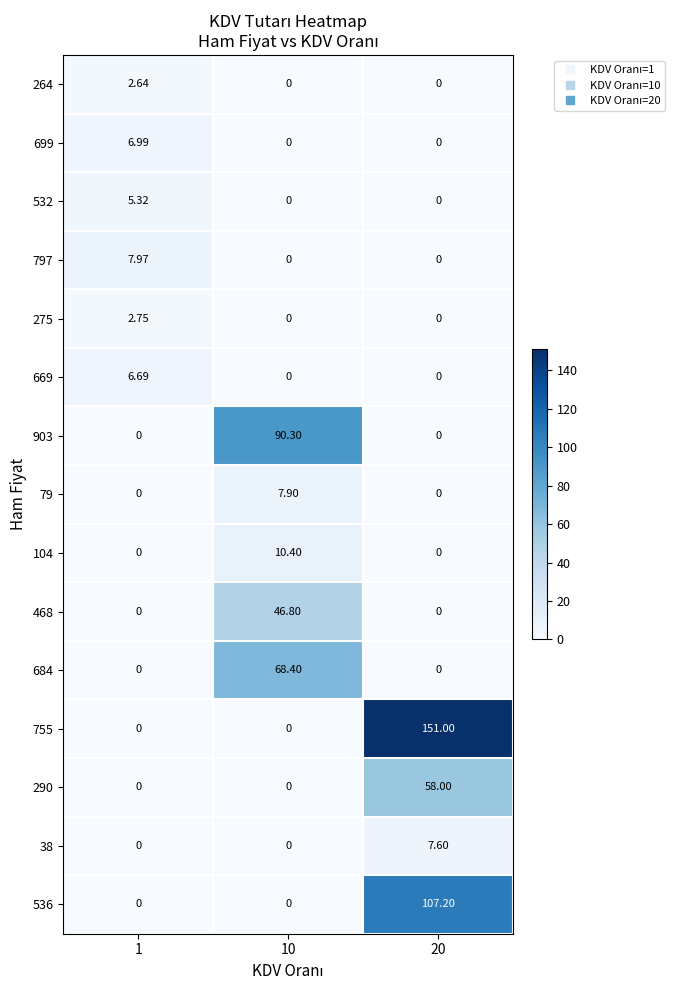

How many categories are shown in the chart?

3